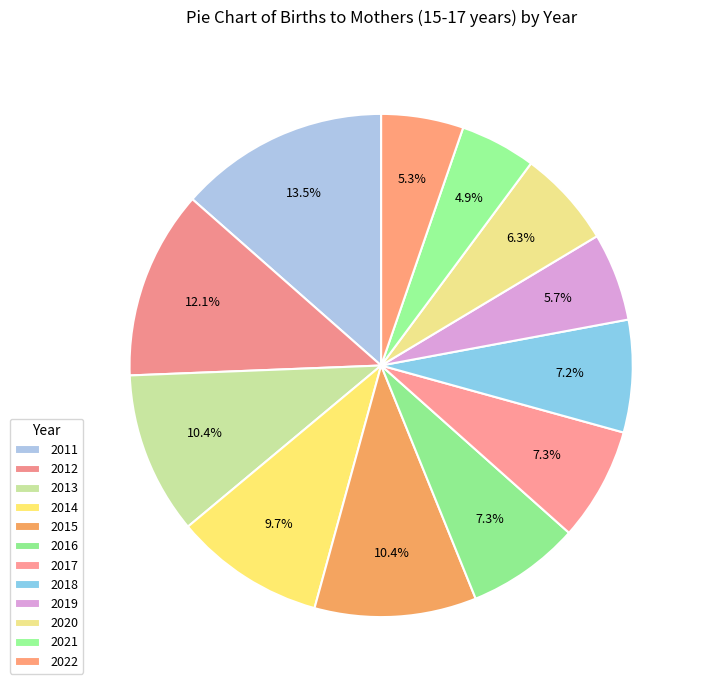

How many slices are in this pie chart?

12